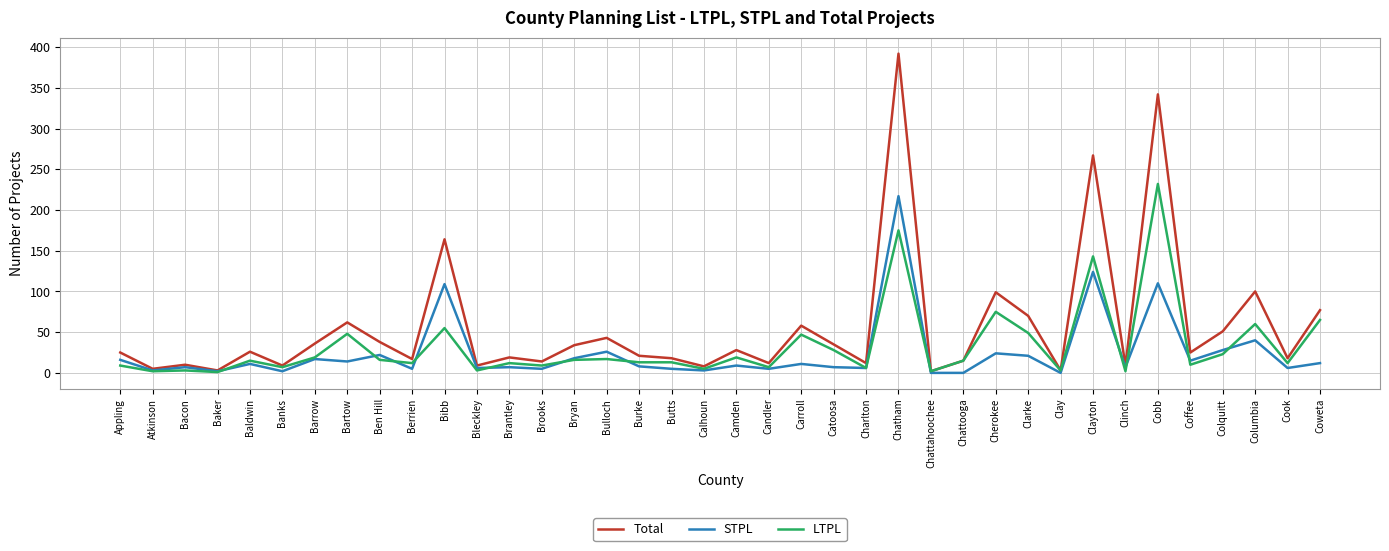

True or false: STPL has a value of 24 at Cherokee.

True